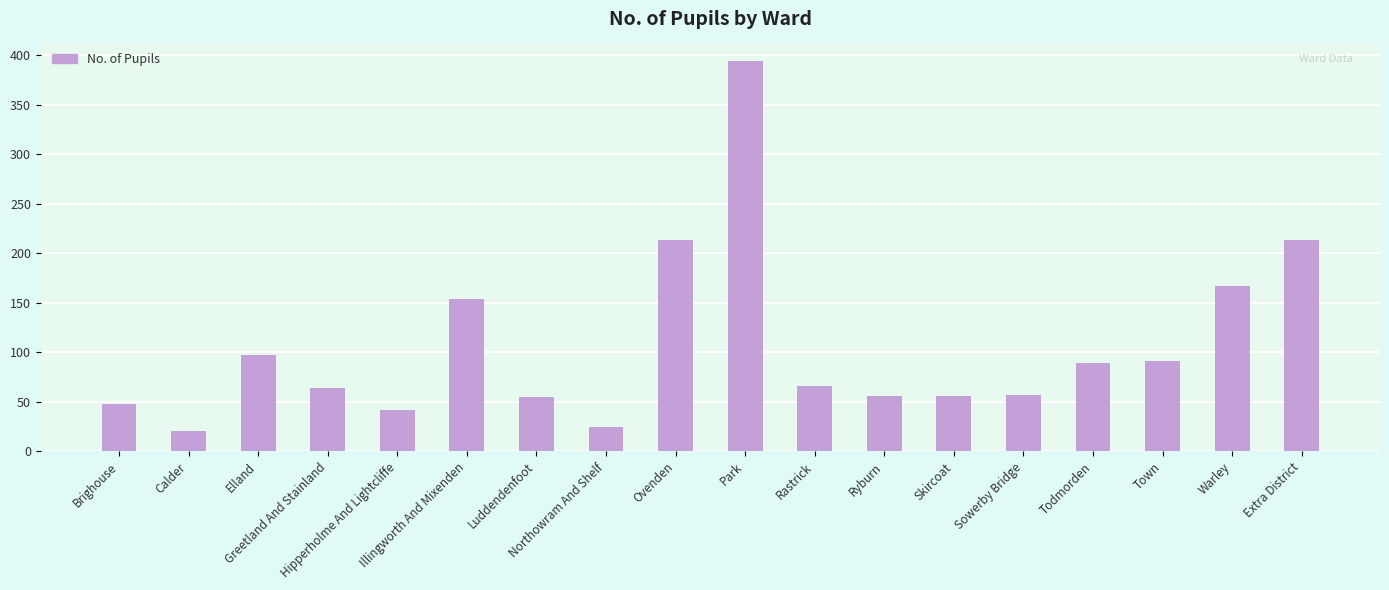

At which label does the data first exceed 66?

Elland